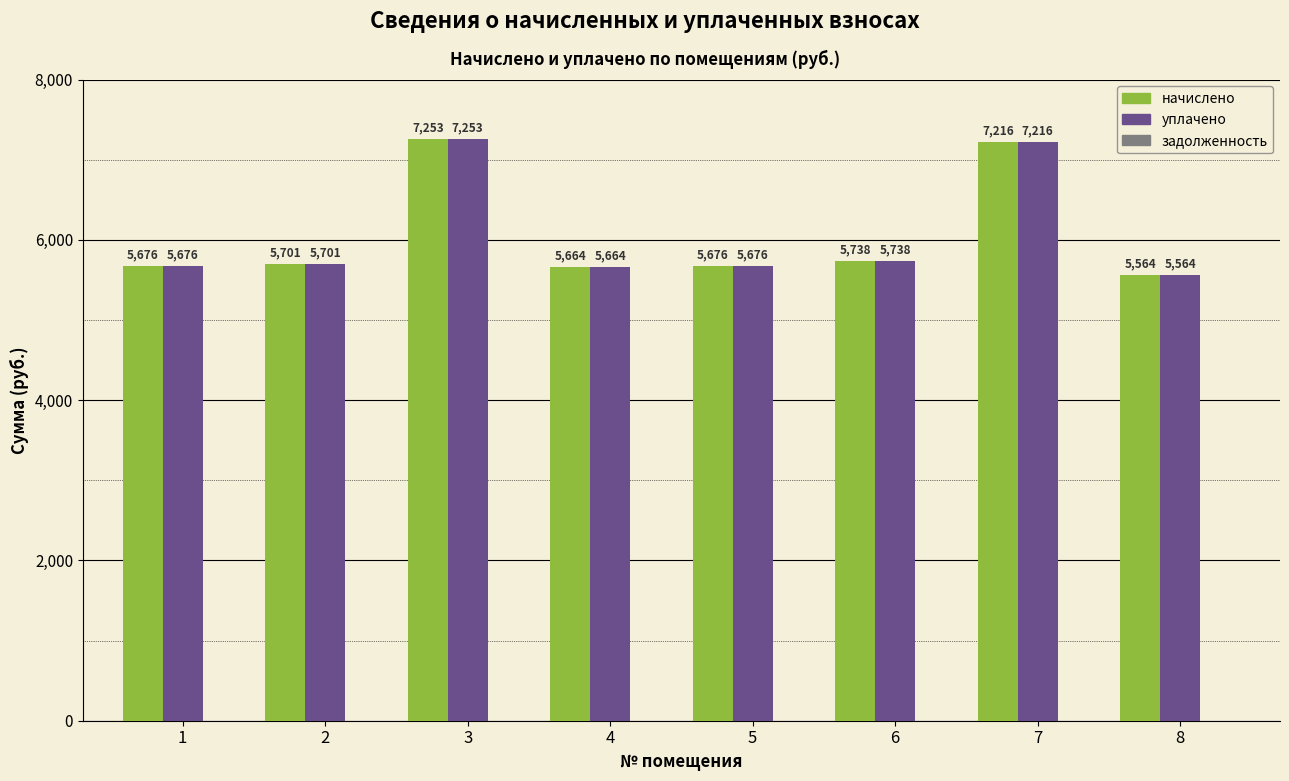

What is the average value of the начислено series?

6061.0